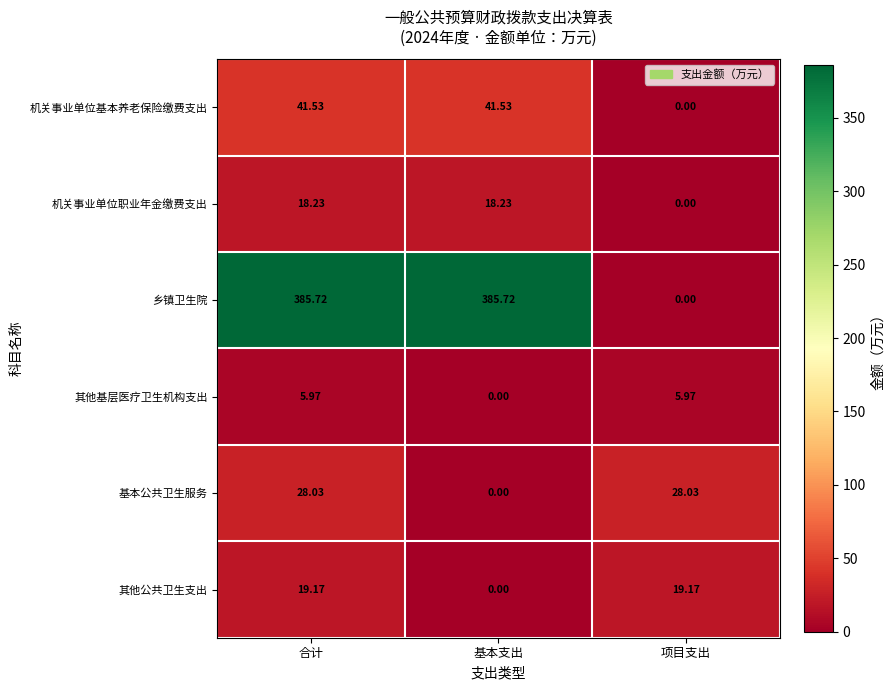

Between 合计 and 基本支出, which series saw the biggest shift?

基本公共卫生服务